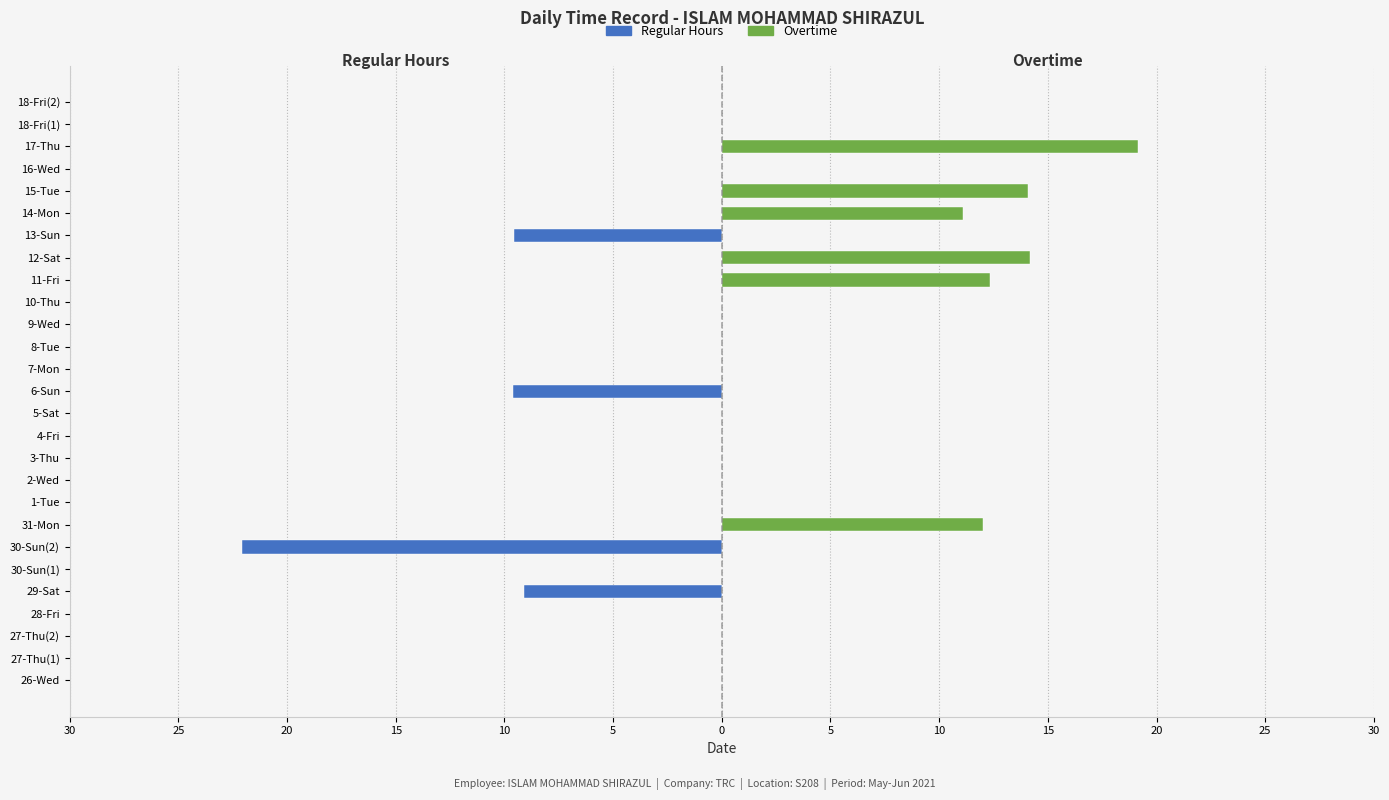

Count the number of data series in this chart.

2